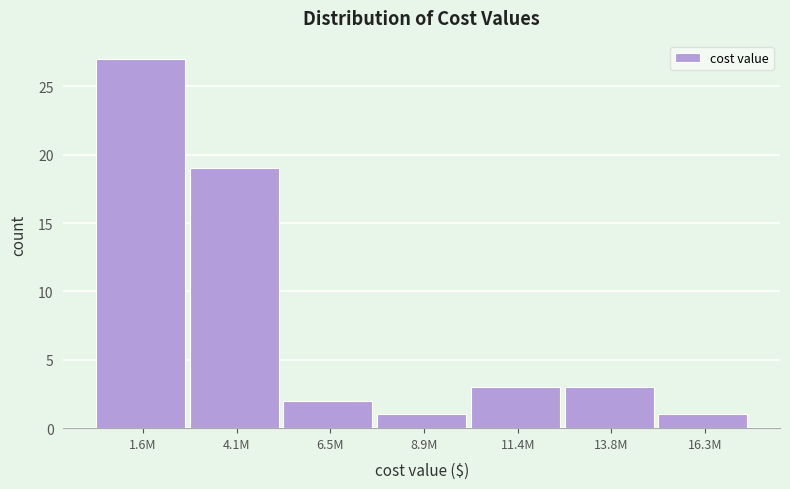

Reading right to left, extract all data points from this chart.

1	3	3	1	2	19	27